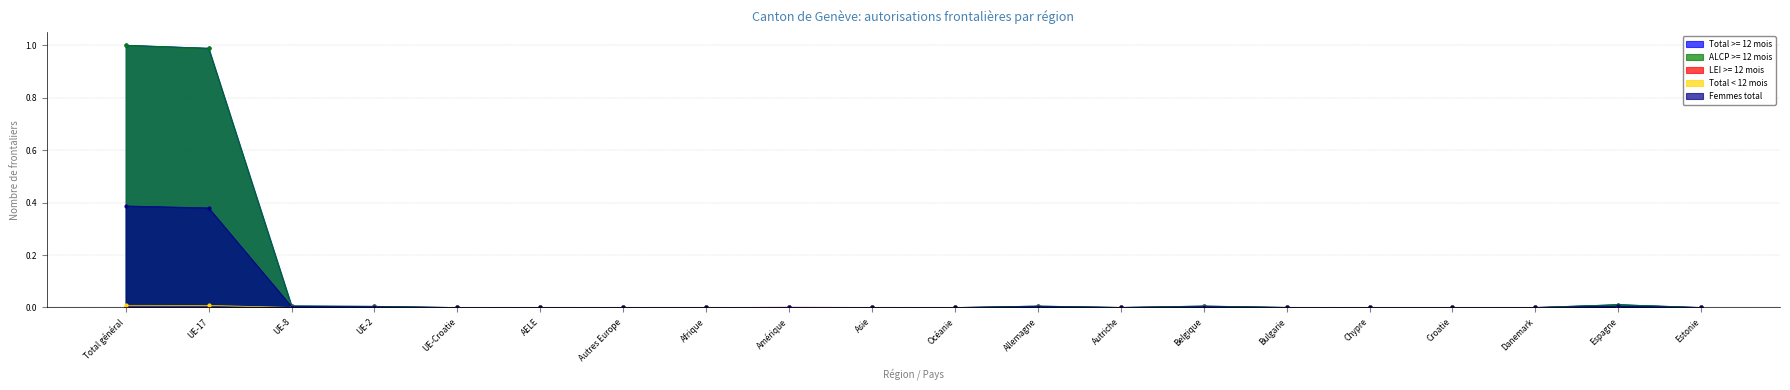

Where is the first local maximum for Total >= 12 mois?

Autres Europe